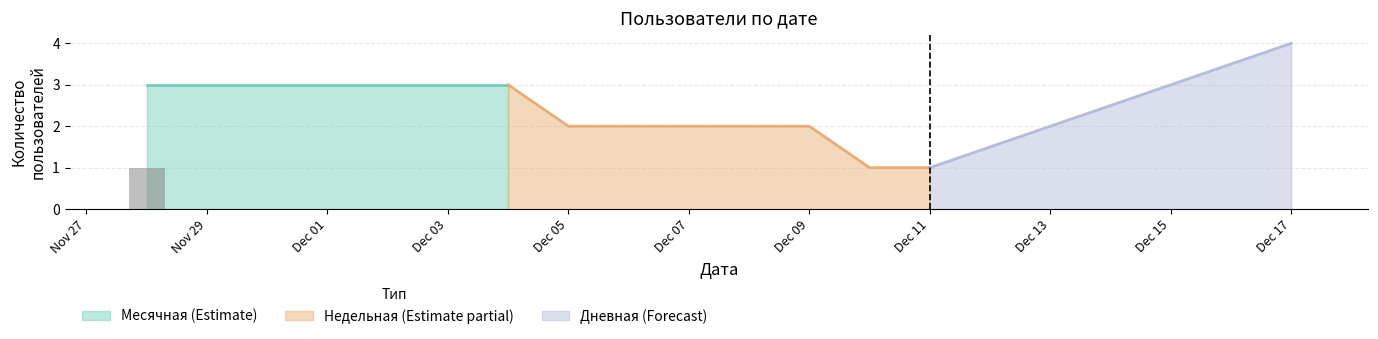

The value of Месячная at 9 is 1. True or false?

False